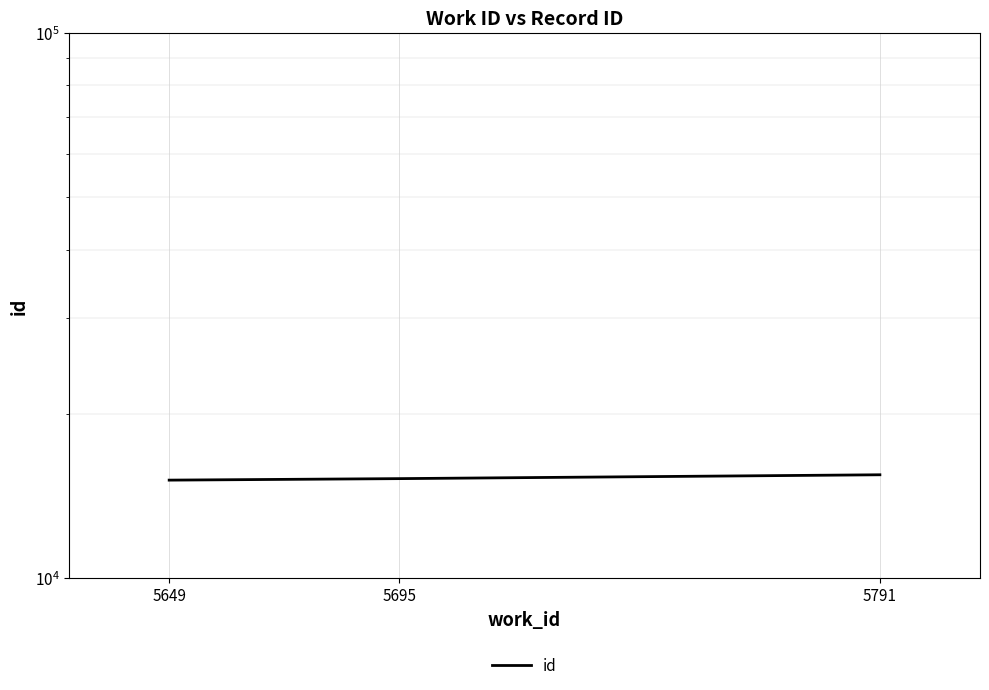

Which has a higher value, 5791 or 5695?

5791